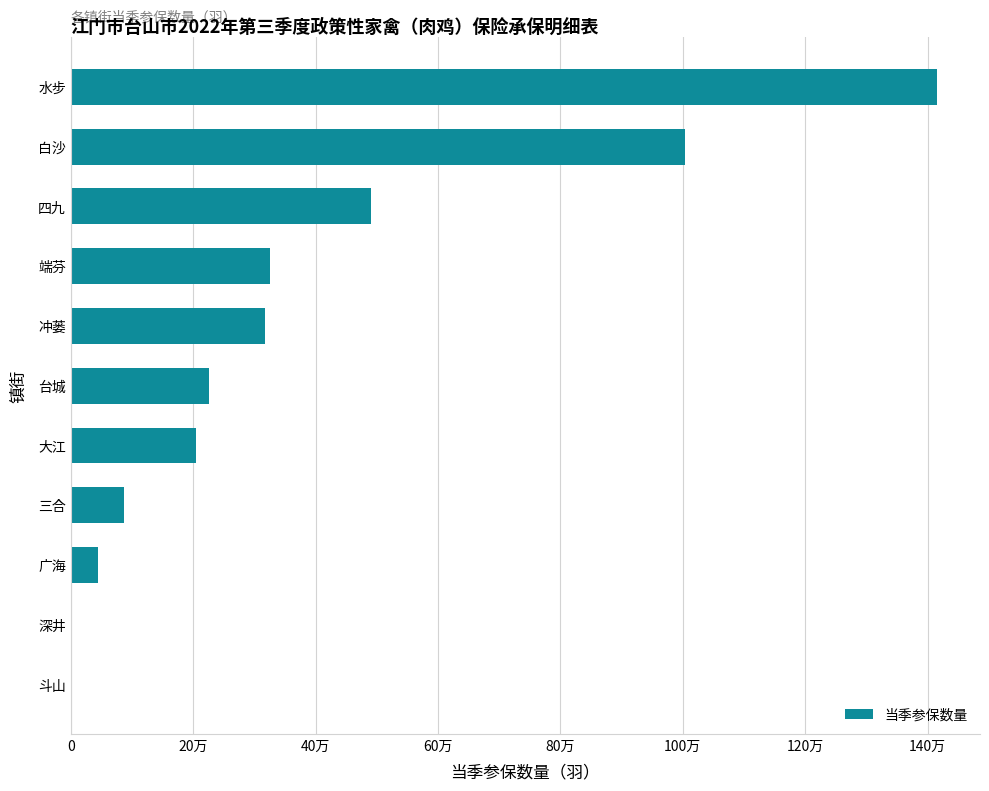

Does the chart contain any negative values?

No